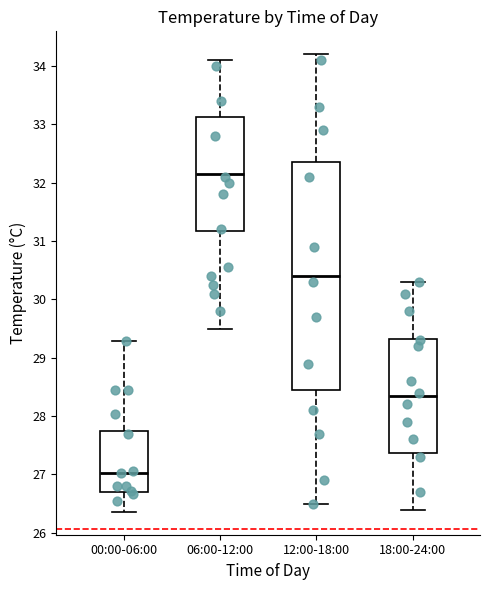

Comparing the boxes themselves (not the whiskers), which one is the tallest?

12:00-18:00